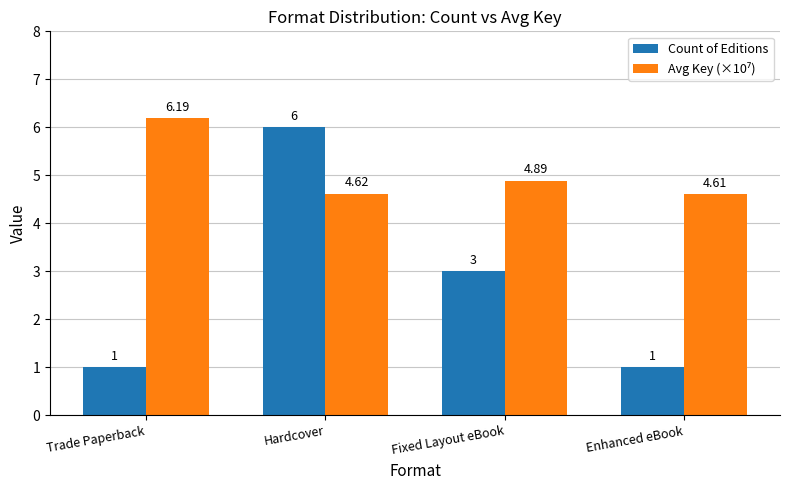

What is the difference between the Count of Editions values at Hardcover and Trade Paperback?

5.0